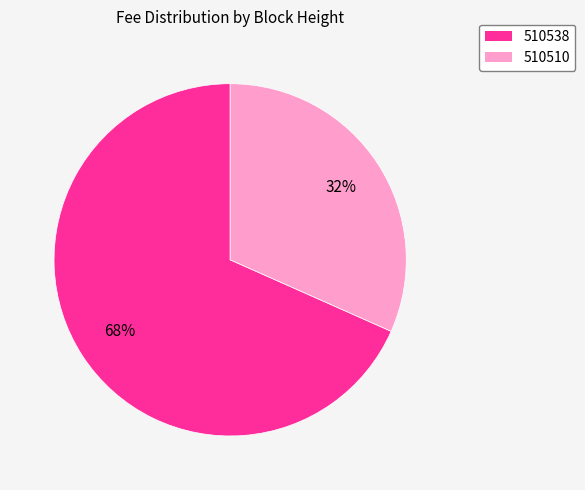

How many slices are in this pie chart?

2